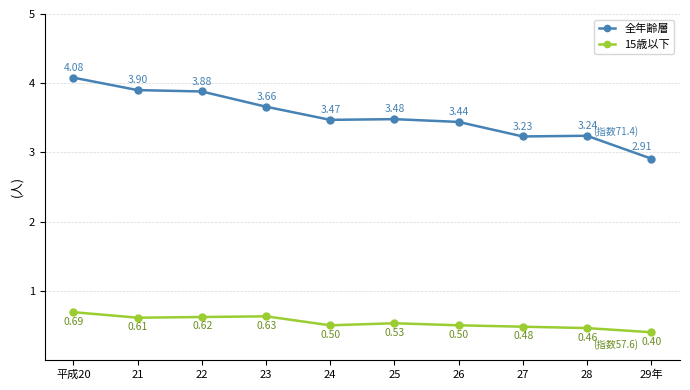

Which series has the widest spread of values?

全年齢層